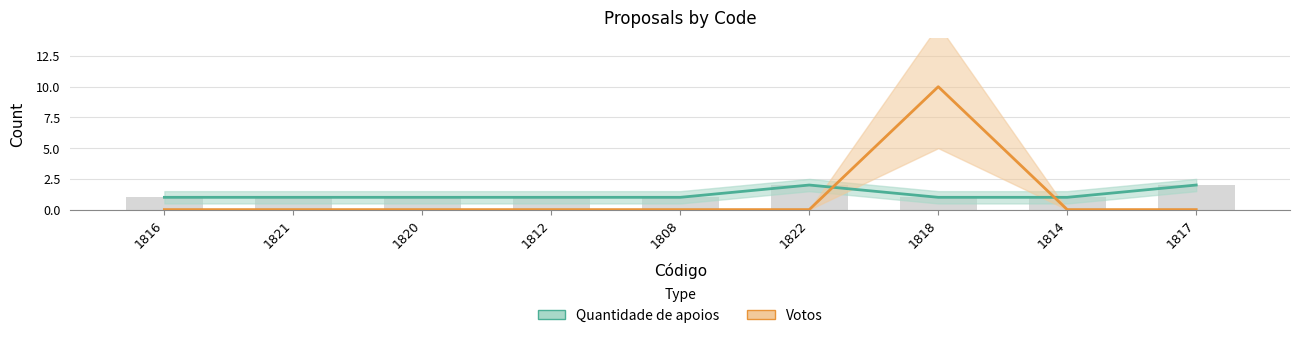

What is the difference between the highest and lowest values at 1808?

1